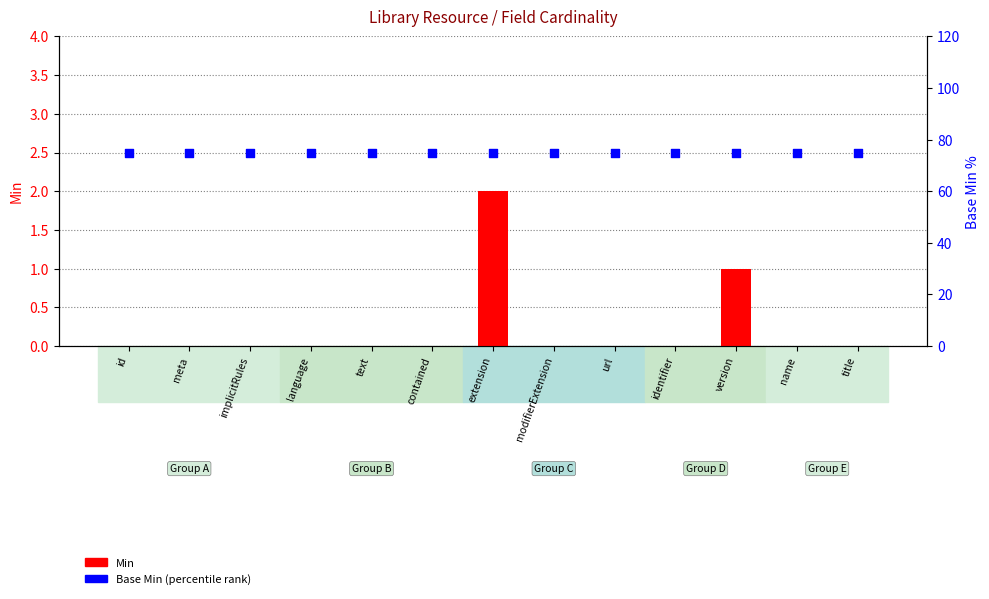

Which series has the largest total across all categories?

Base Min (percentile rank)